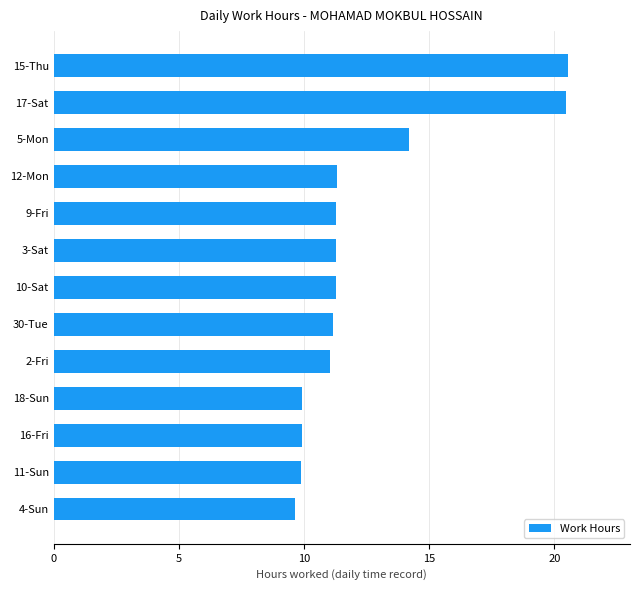

What is the sum of all values?

161.9